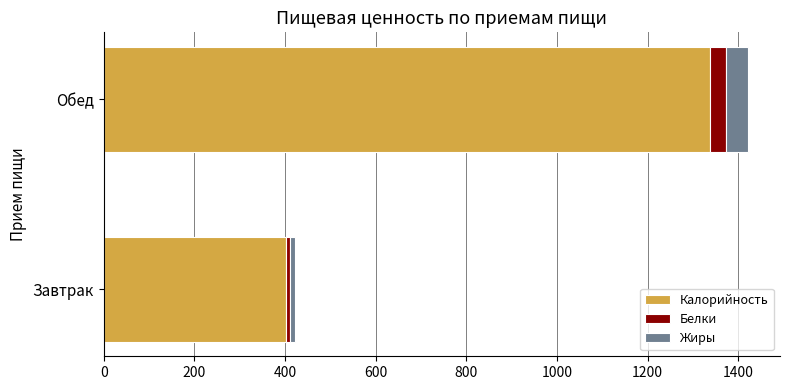

Is it true that Калорийность equals 401.5 at Завтрак?

True